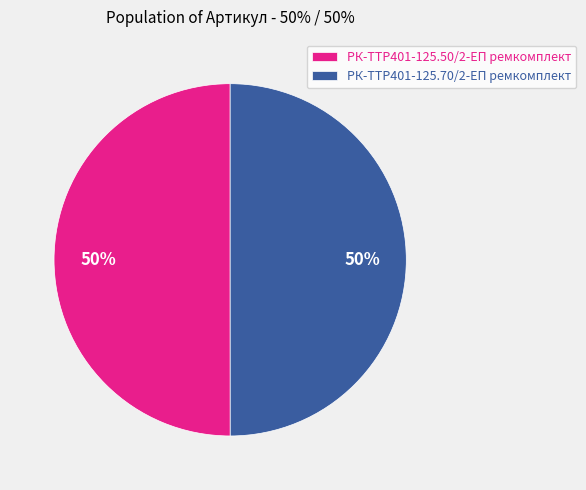

Is it true that РК-TTР401-125.50/2-ЕП ремкомплект is 50% of the pie?

True